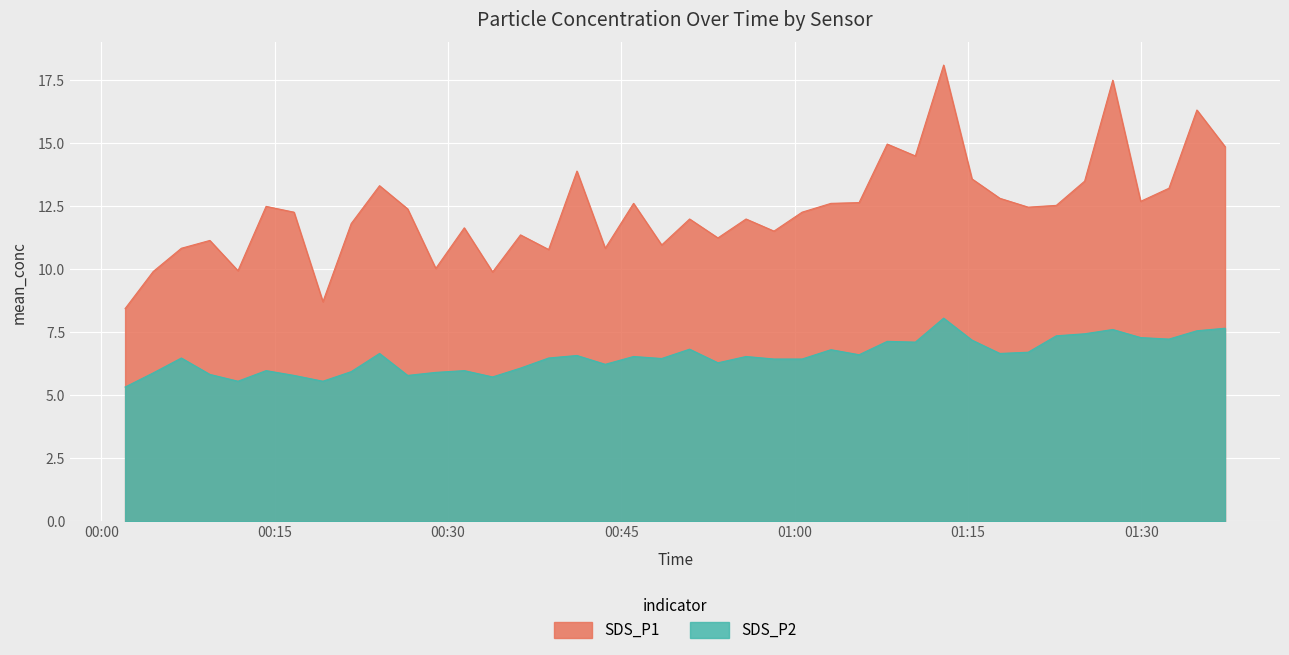

Which series has the largest total across all categories?

SDS_P1